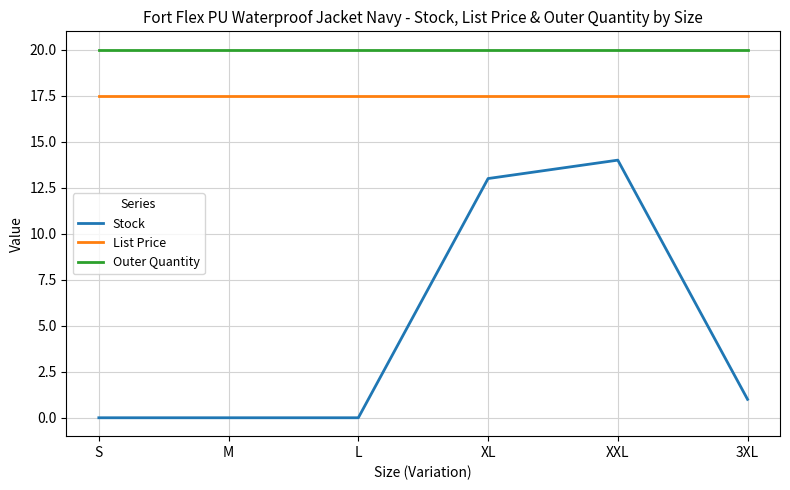

List the series in order of their overall mean, lowest first.

Stock, List Price, Outer Quantity